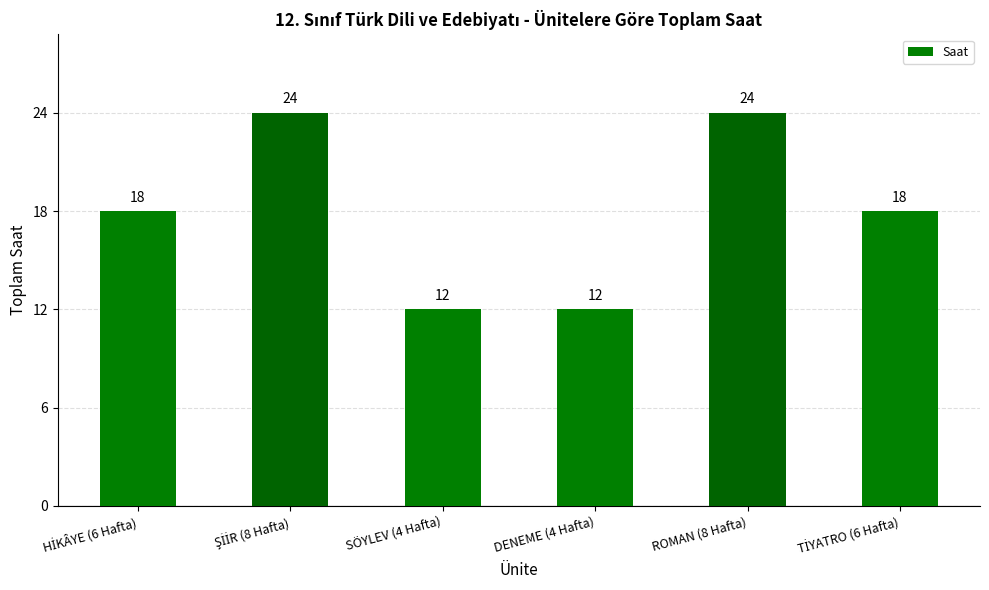

What is the maximum value shown in the chart?

24